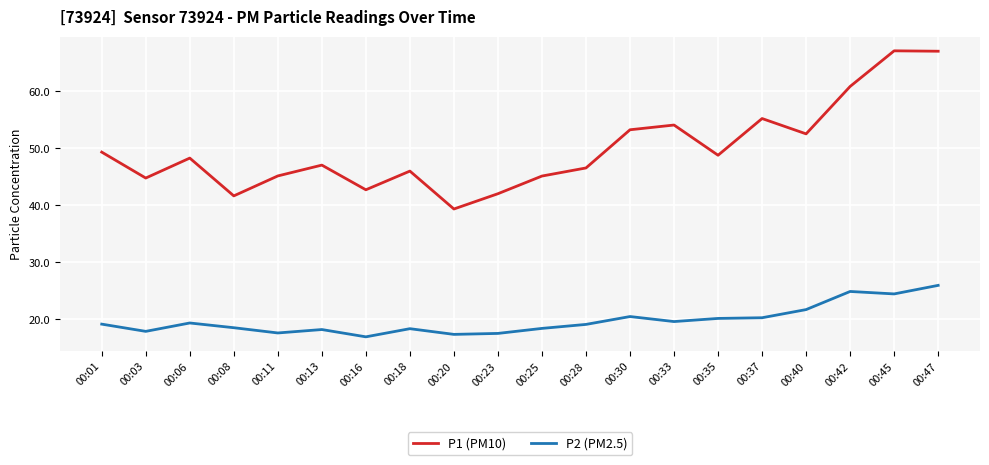

What is the difference between the maximum and second lowest values in the P2 (PM2.5) series?

8.6